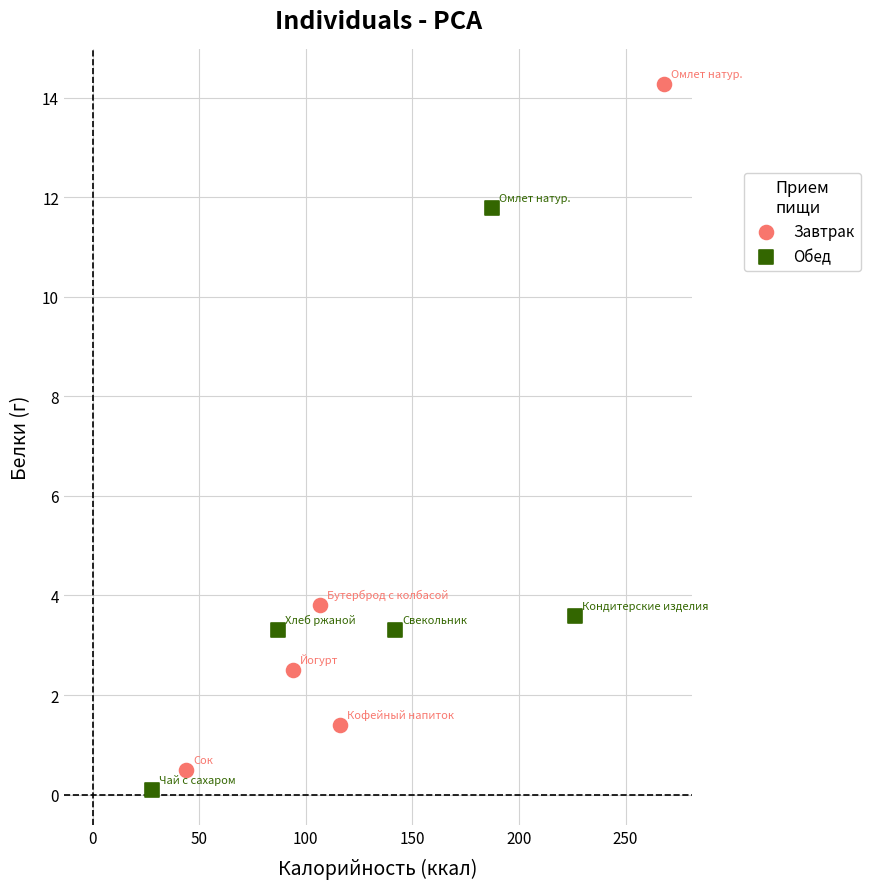

Which series contains the highest Y value?

Завтрак